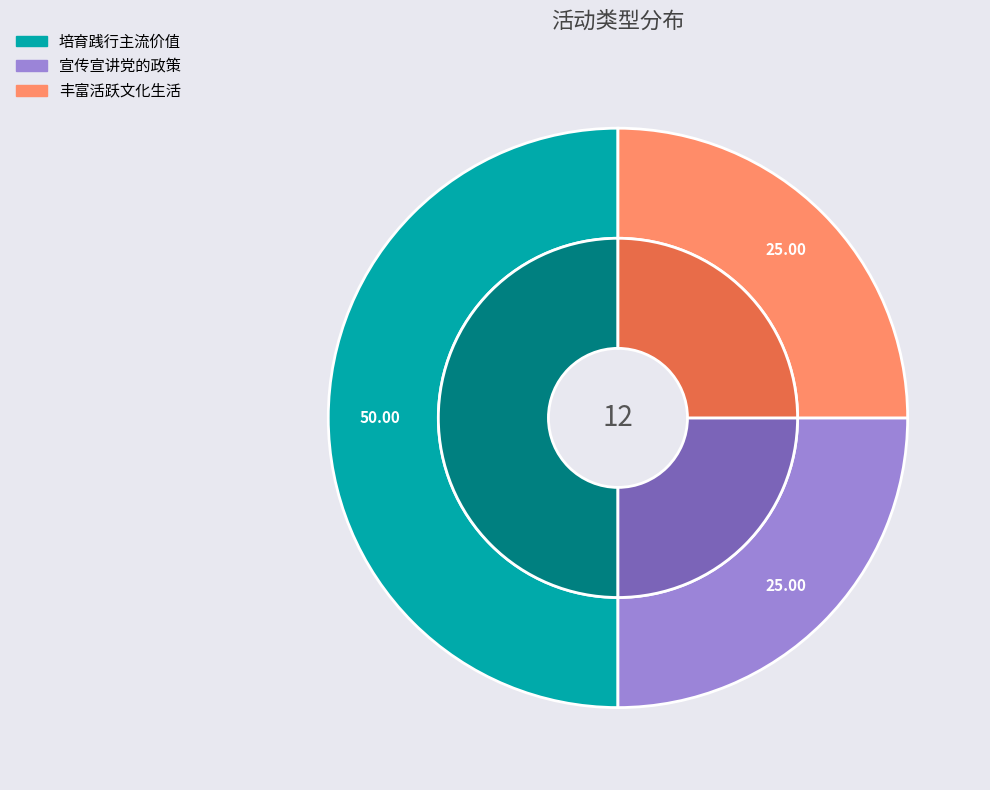

To the nearest percent, what percentage of the pie is 宣传宣讲党的政策?

25%